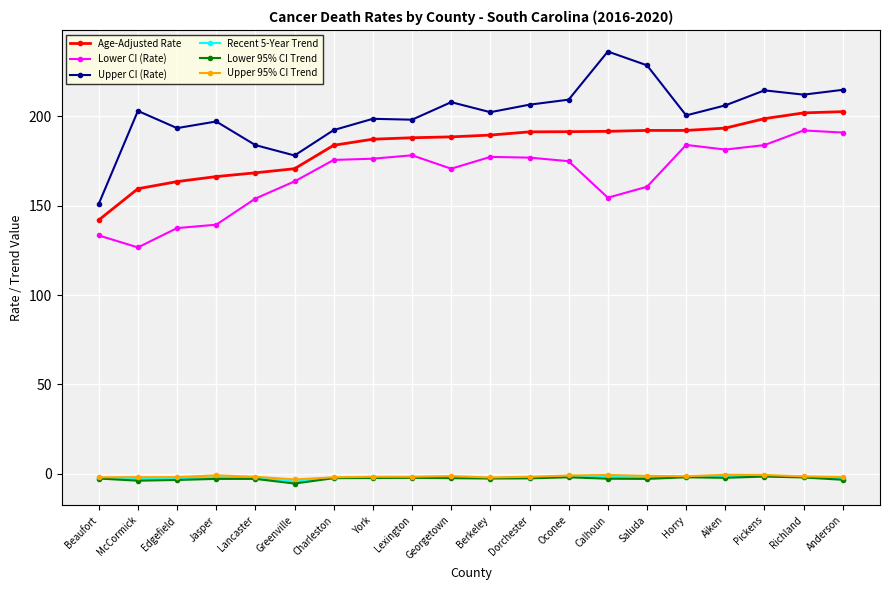

What is the minimum value for Recent 5-Year Trend?

-4.3